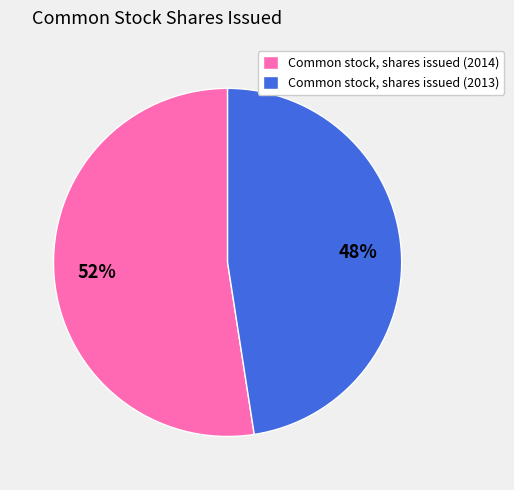

Which slice represents more than half of the pie?

Common stock, shares issued (2014)